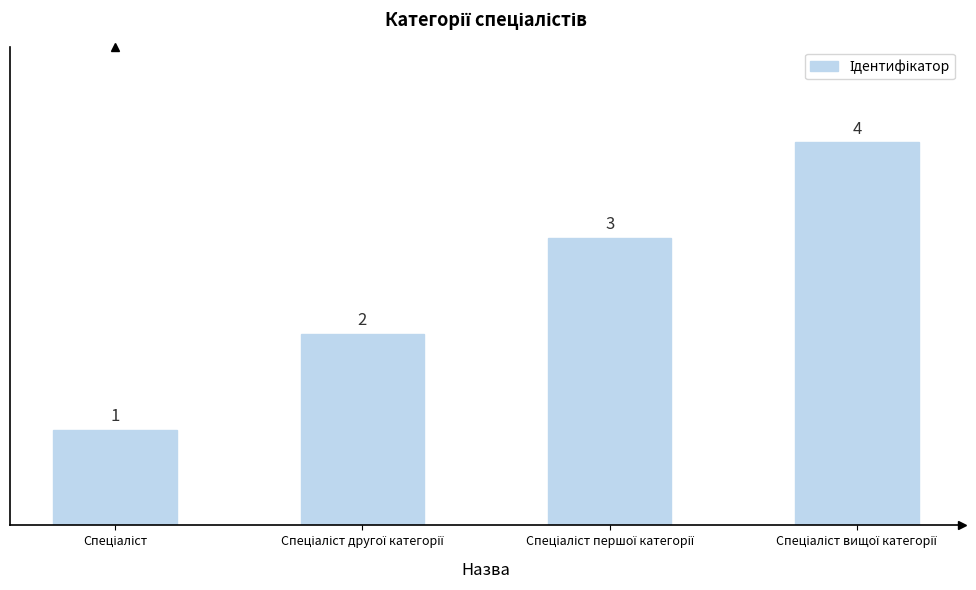

Count the number of data series in this chart.

1